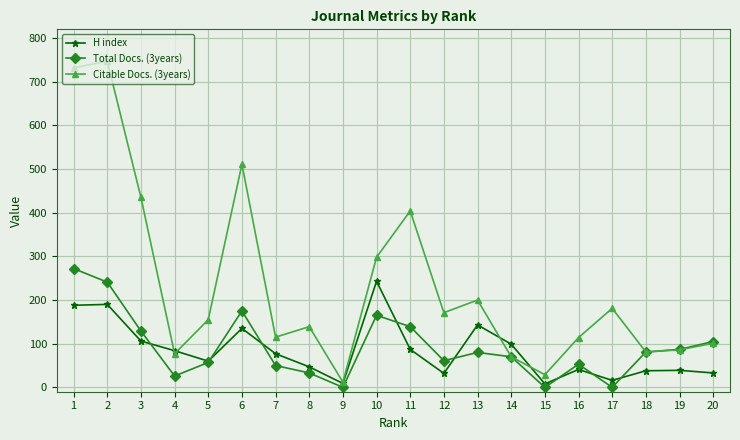

The Citable Docs. (3years) series shows 1098 at 1. True or false?

False